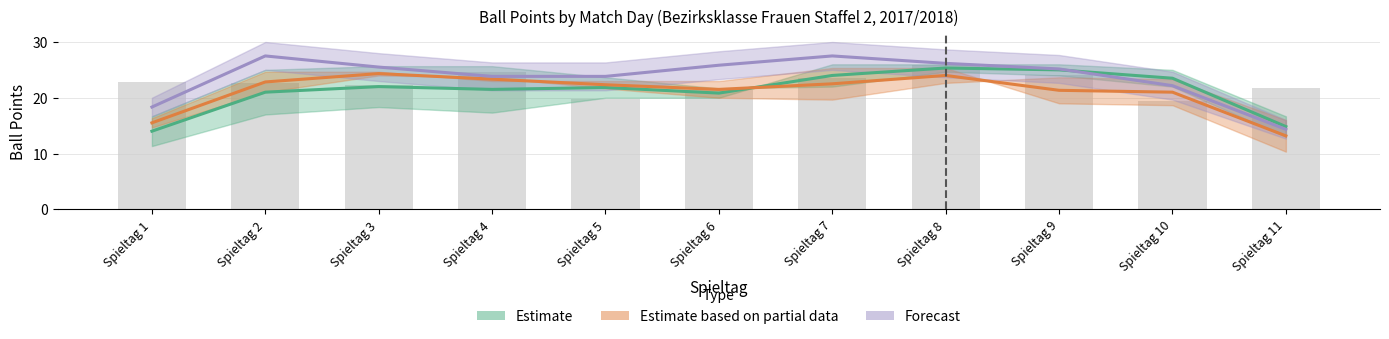

List the series in order of their peak value, lowest first.

Estimate based on partial data, Estimate, Forecast